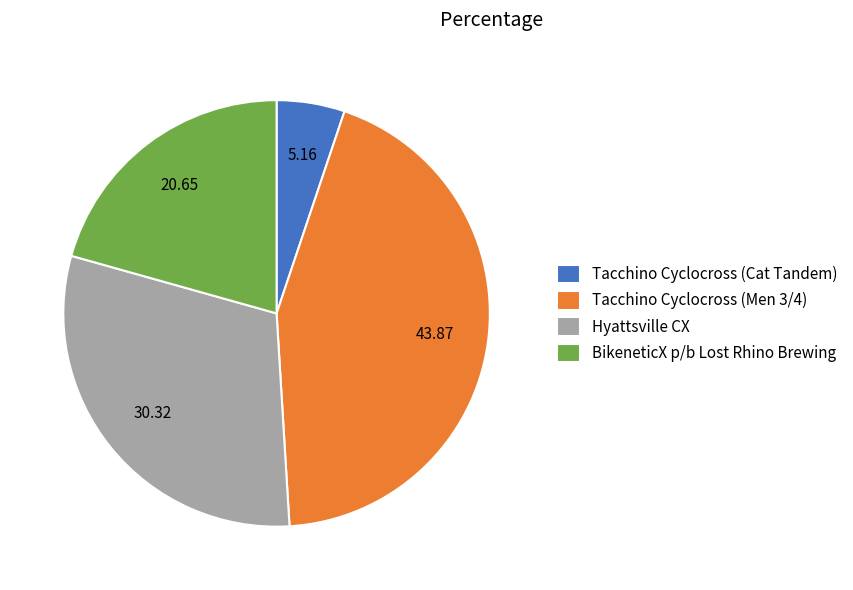

What is the ratio of the value at Tacchino Cyclocross (Men 3/4) to the value at Hyattsville CX?

1.4